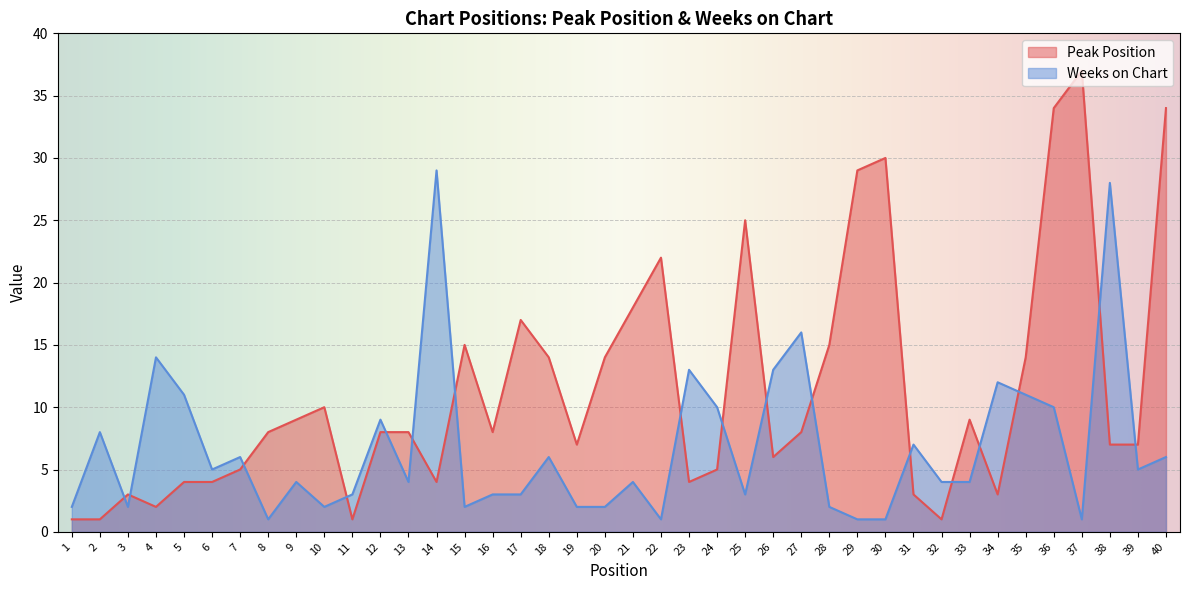

The value of Weeks on Chart at 32 is 3. True or false?

False